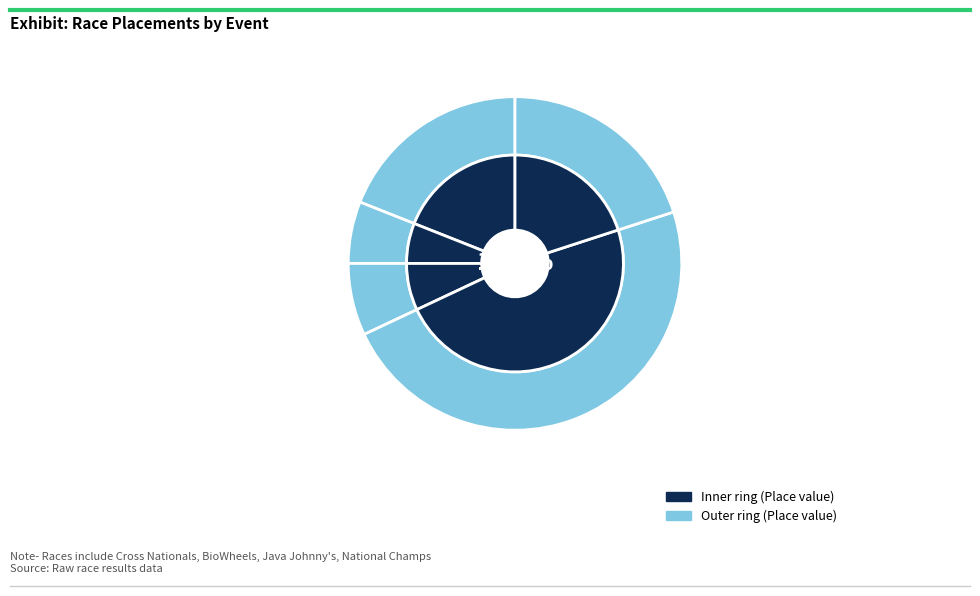

Do Cross Nationals Day 1 and National Champs Day 1 together represent more than half of the pie?

No